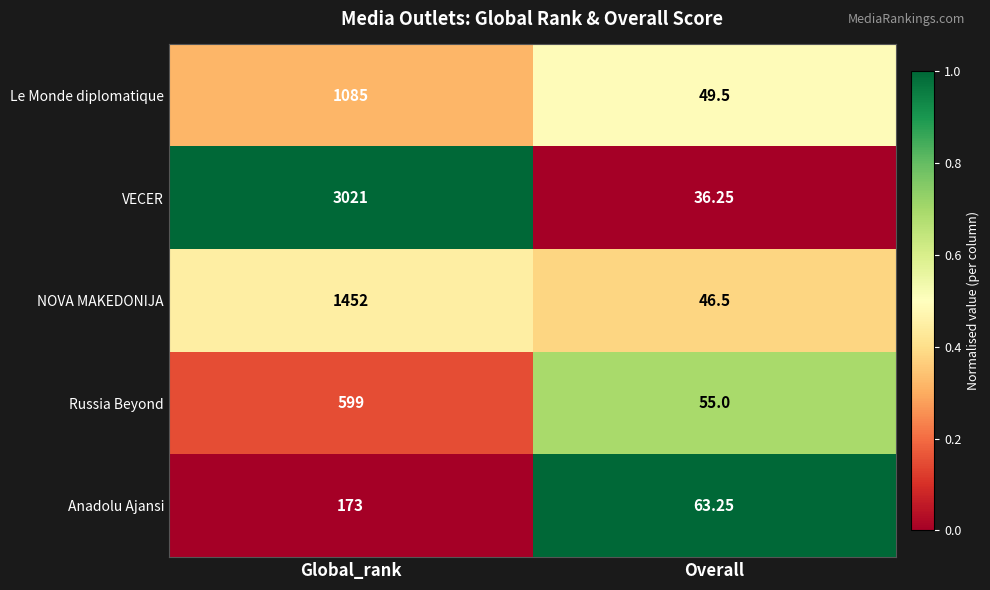

What is the total value across all series at Global_rank?

6330.0